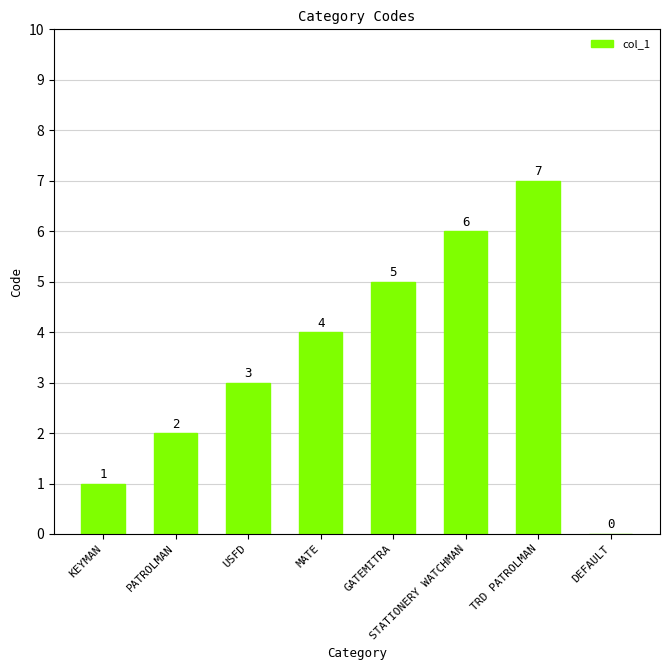

Are the bars horizontal?

No